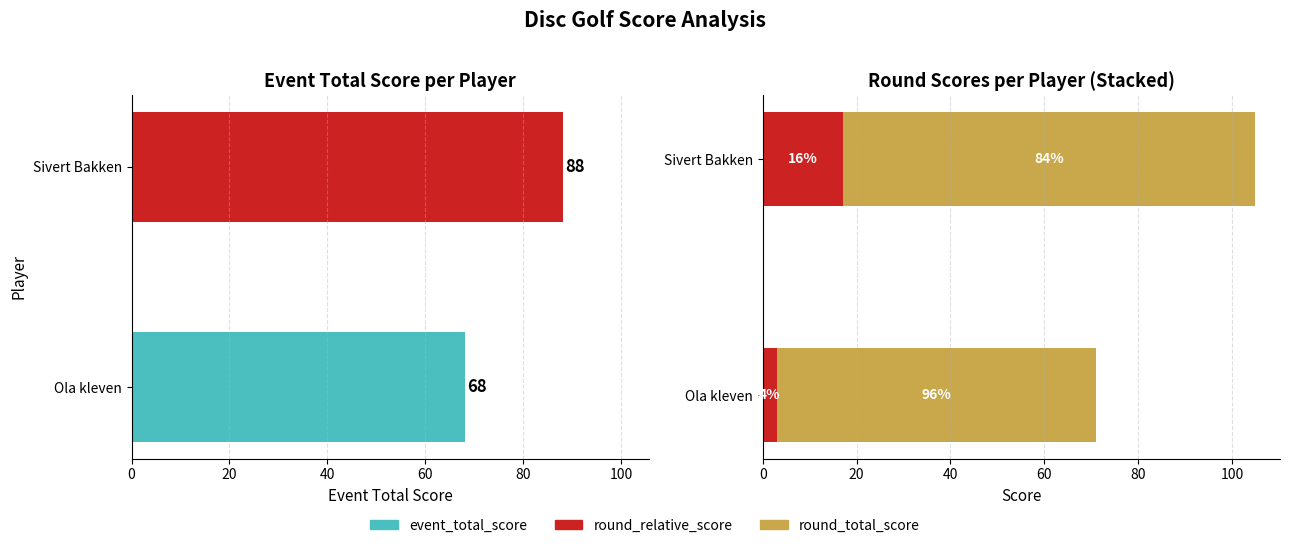

Reading left to right, extract all data points from this chart.

event_total_score: 68	88
round_relative_score: 3	17
round_total_score: 68	88